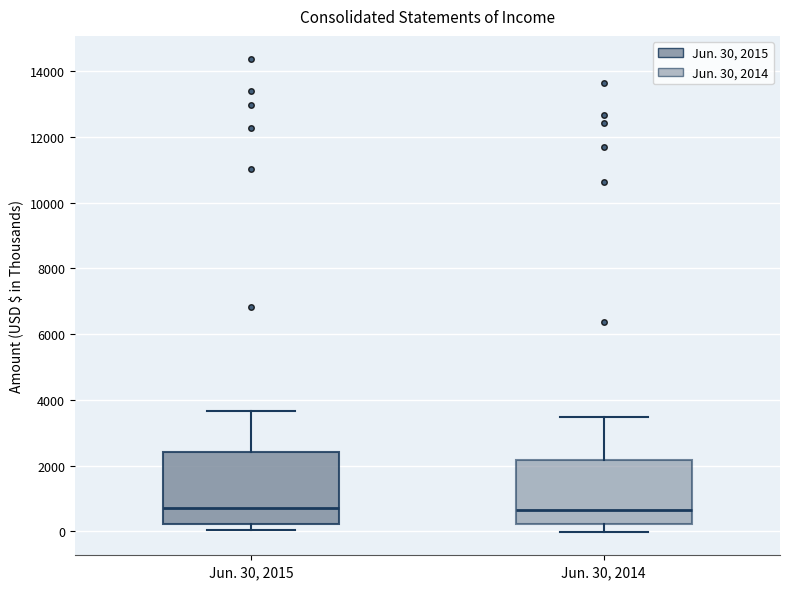

Where is the lower edge of the box for Jun. 30, 2015 on the y-axis? The values are not printed on the chart, so give them approximately, as read against the axis.

200